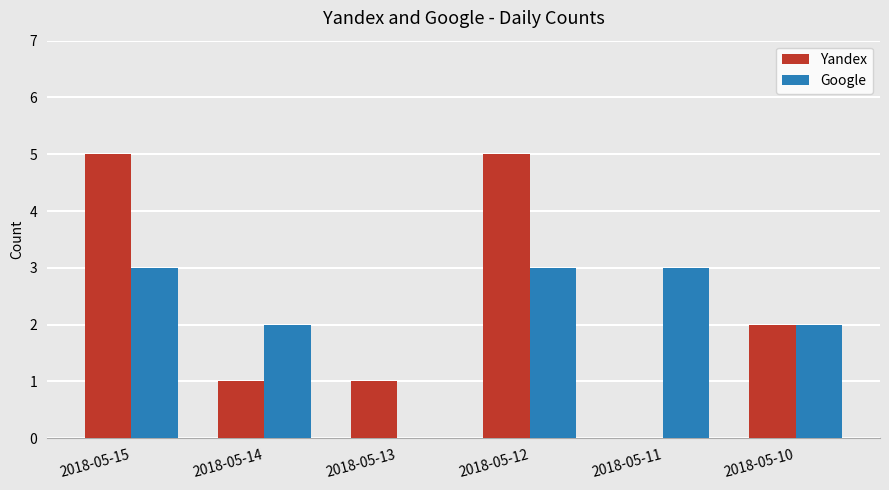

What is the total value across all series at 2018-05-10?

4